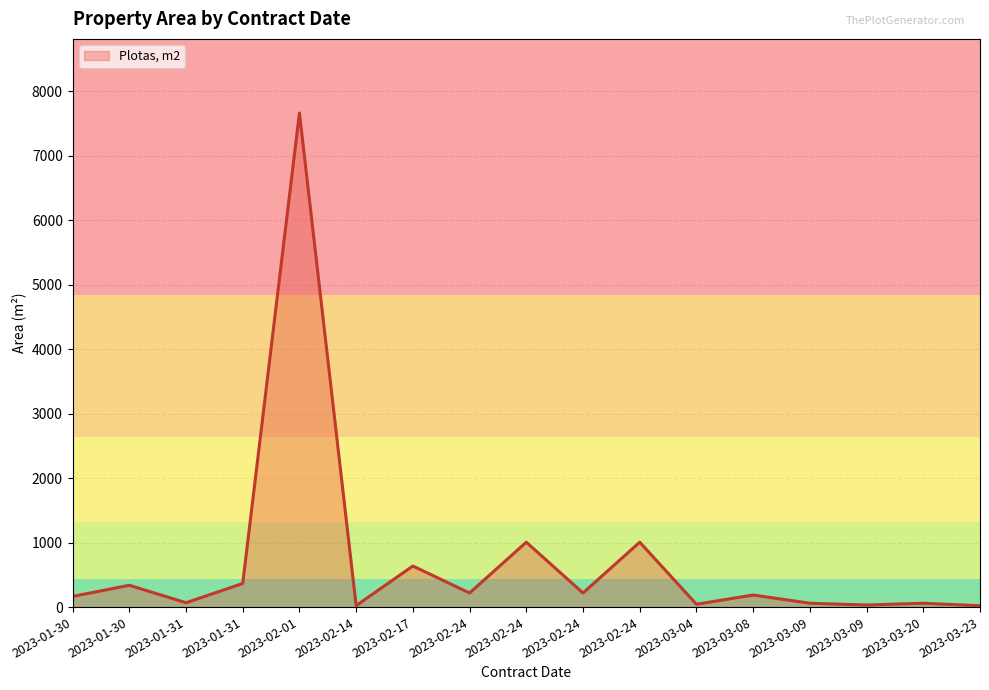

What is the ratio of the value at 2023-02-24 to the value at 2023-01-31?

14.8